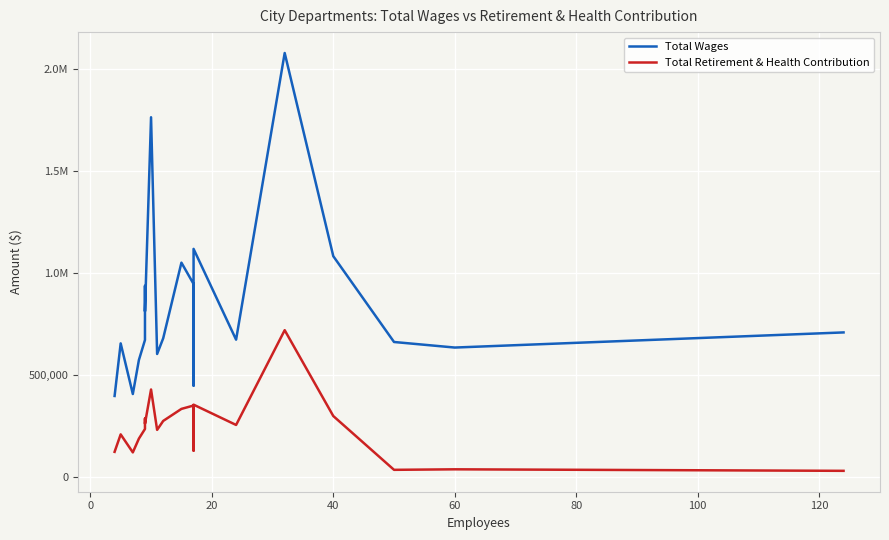

Rank the series by their maximum value, from lowest to highest.

Total Retirement & Health Contribution, Total Wages